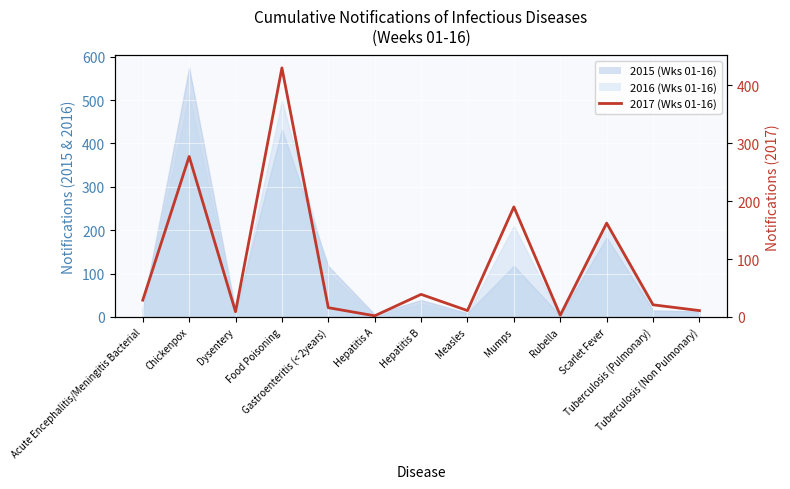

Which category has the lowest value across all series?

Hepatitis A